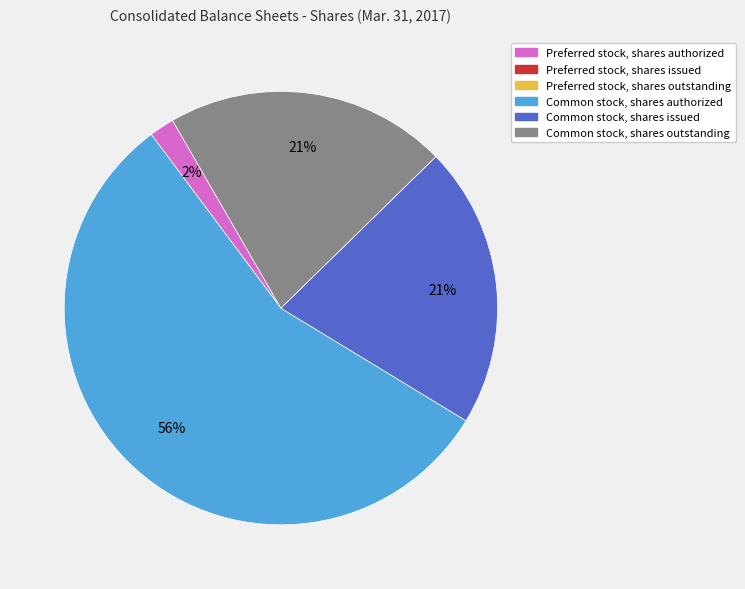

How many segments does this pie chart have?

4